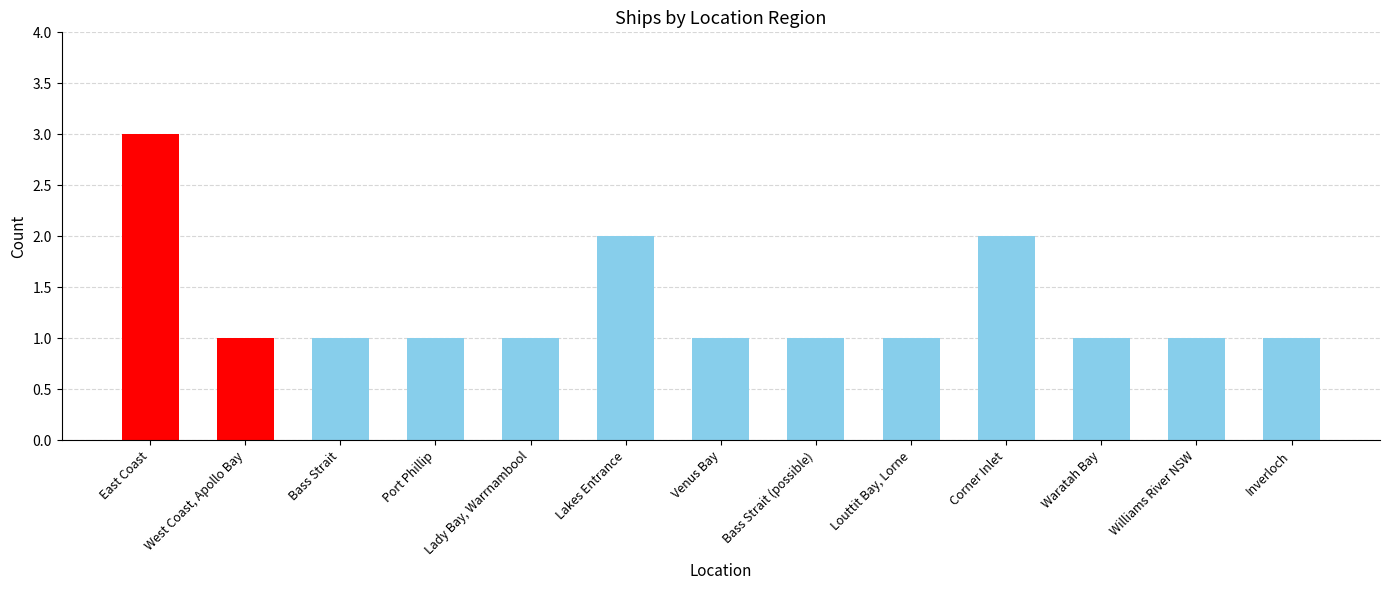

The chart shows a value of 2 at West Coast, Apollo Bay. True or false?

False